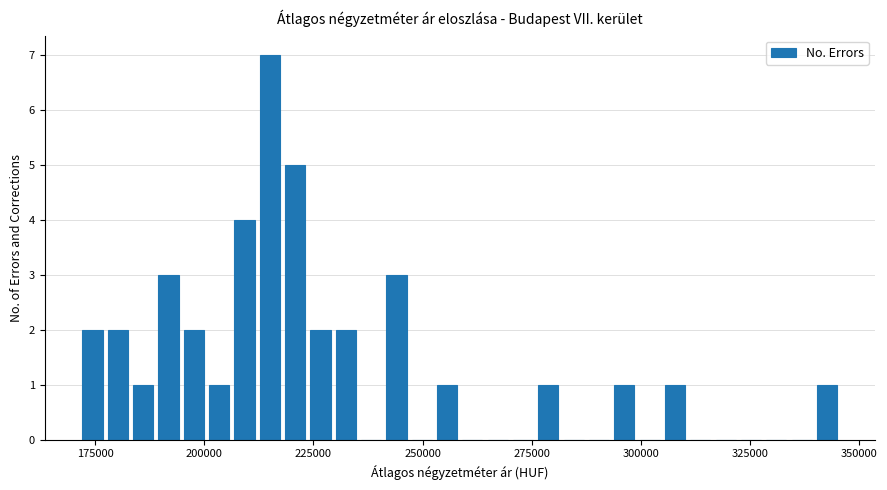

Read against the x-axis, roughly where is the centre of the tallest bar?

215000